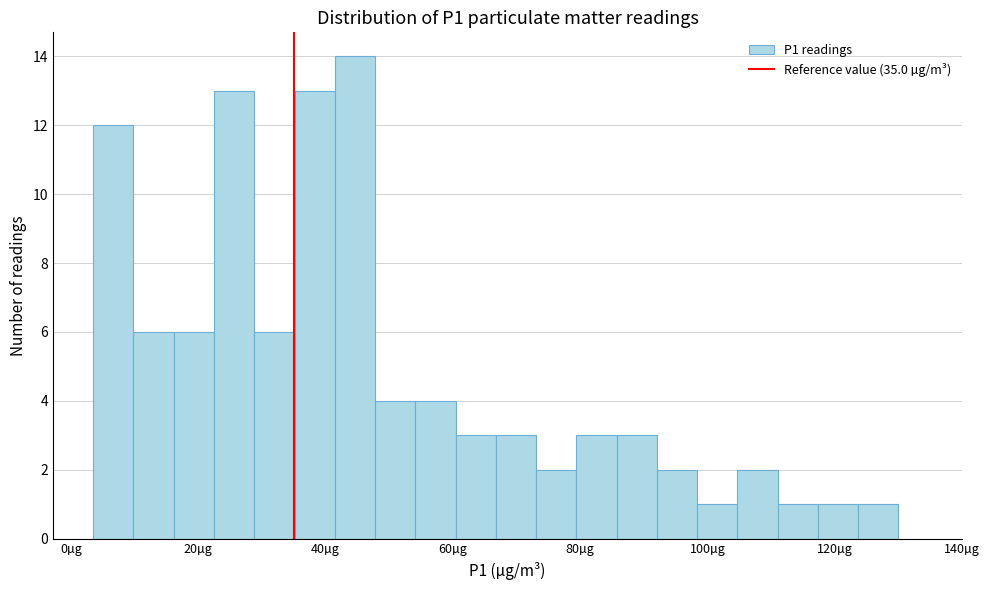

Read against the x-axis, roughly where is the centre of the tallest bar?

44